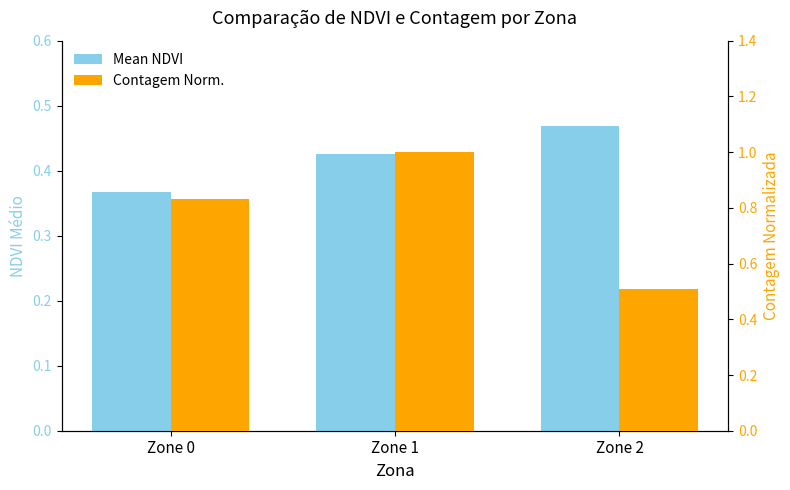

At which label does Contagem Norm. reach its peak?

Zone 1